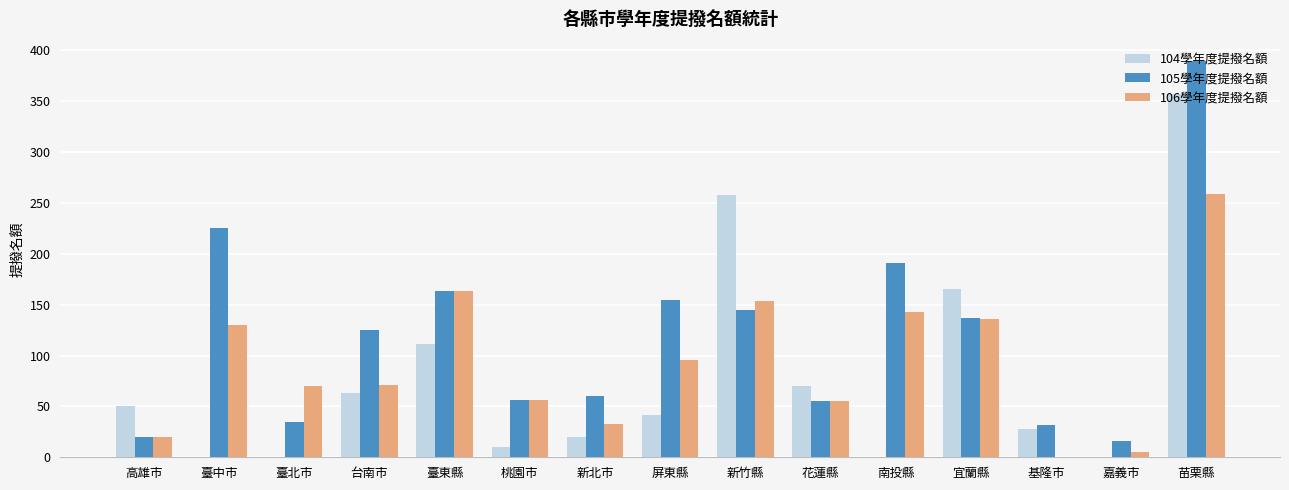

What is the maximum value for 105學年度提撥名額?

389